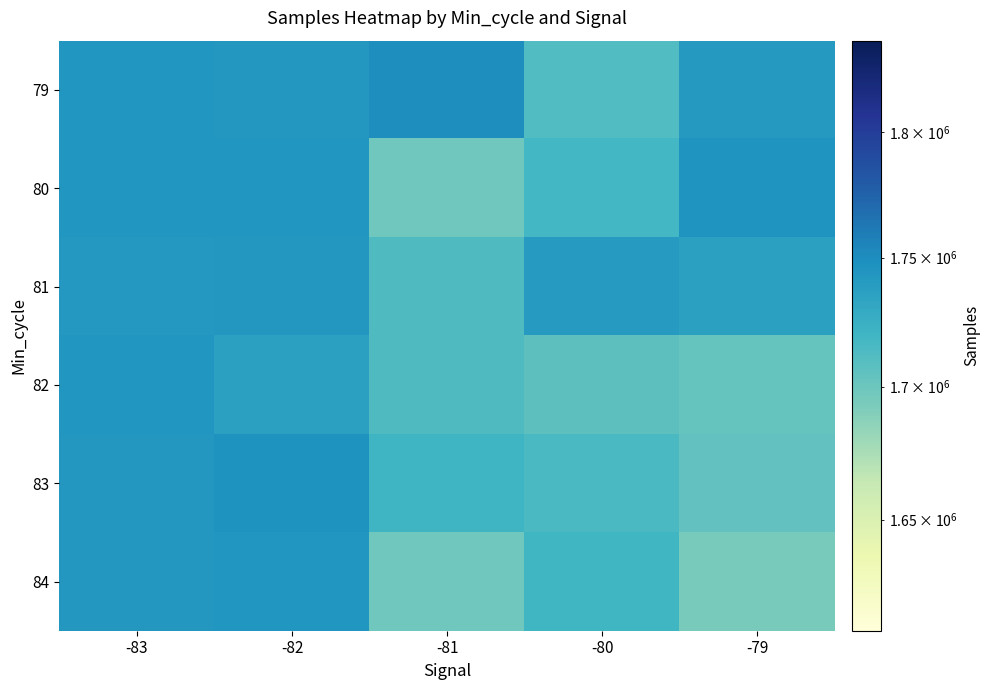

Reading left to right, transcribe all the data shown in this chart.

79: -83=1744605	-82=1743700	-81=1749799	-80=1712178	-79=1741344
80: -83=1744549	-82=1743966	-81=1697588	-80=1718013	-79=1745140
81: -83=1742279	-82=1743369	-81=1713311	-80=1741016	-79=1735902
82: -83=1744030	-82=1736071	-81=1712634	-80=1706579	-79=1701937
83: -83=1743700	-82=1746145	-81=1721077	-80=1714904	-79=1704403
84: -83=1743474	-82=1744330	-81=1697570	-80=1719339	-79=1694077